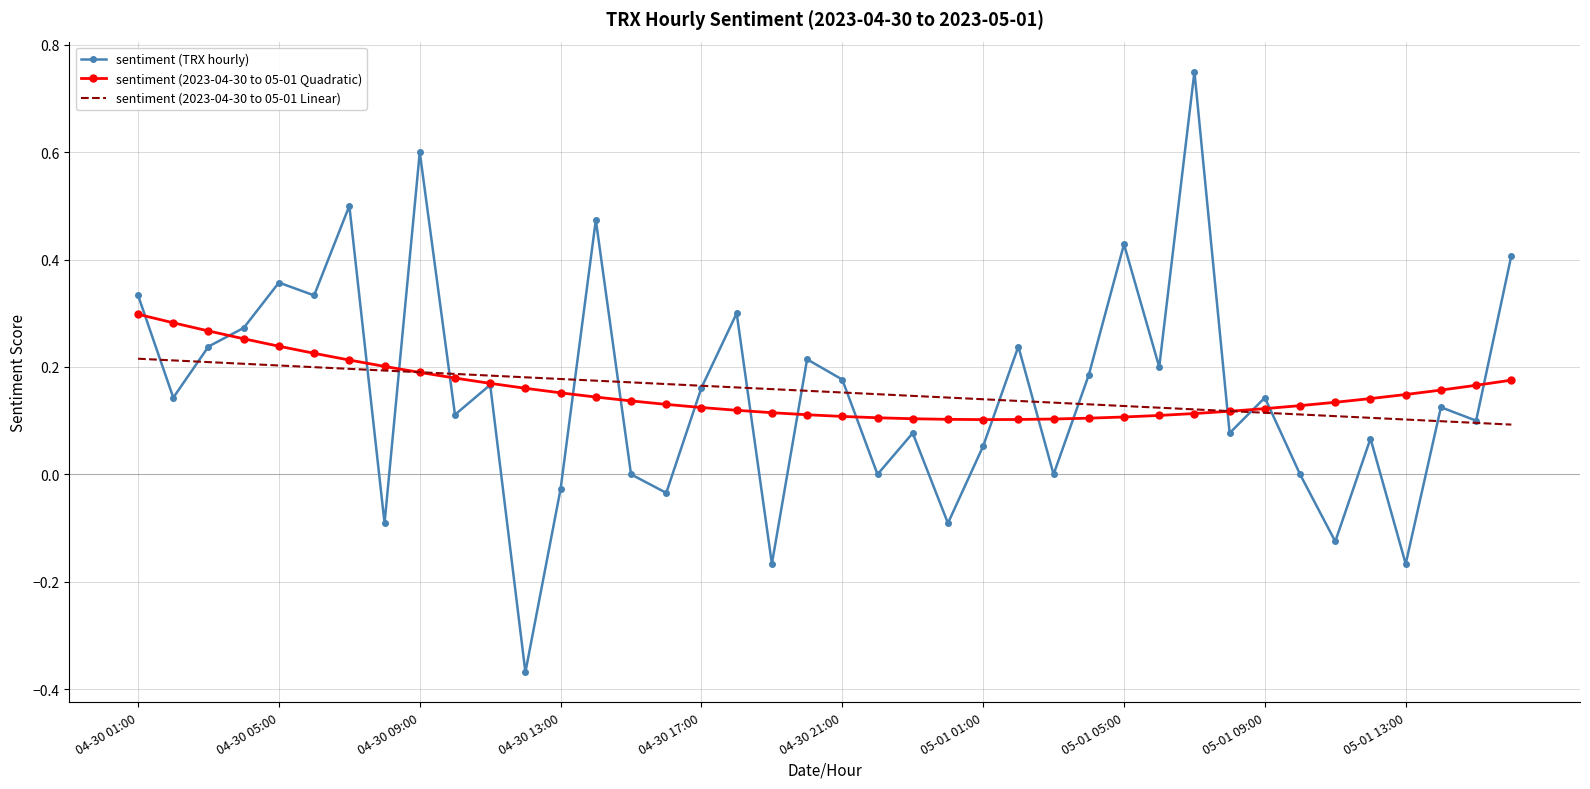

Rank the series by their maximum value, from lowest to highest.

sentiment (2023-04-30 to 05-01 Linear), sentiment (2023-04-30 to 05-01 Quadratic), sentiment (TRX hourly)